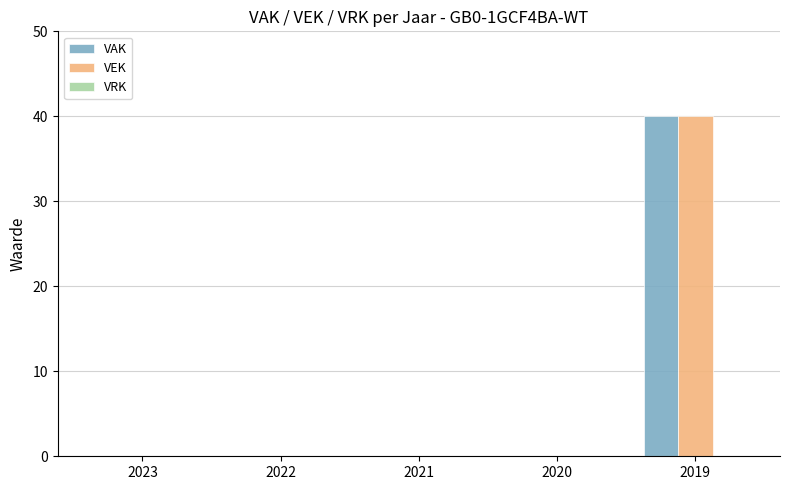

The value of VEK at 2020 is -26. True or false?

False